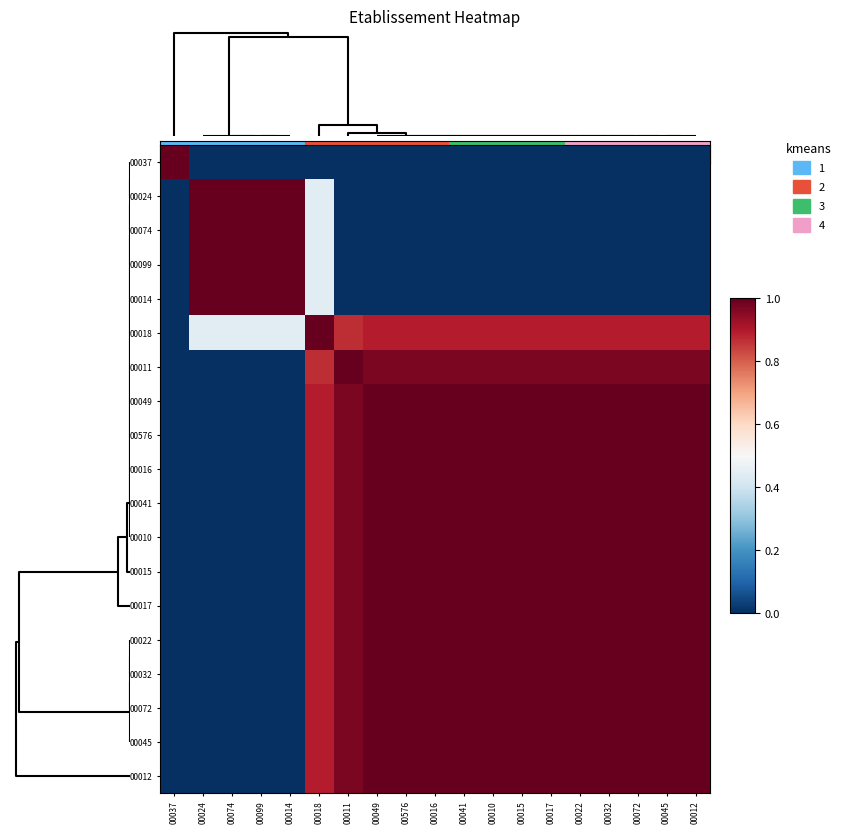

How many distinct data groups are displayed?

19